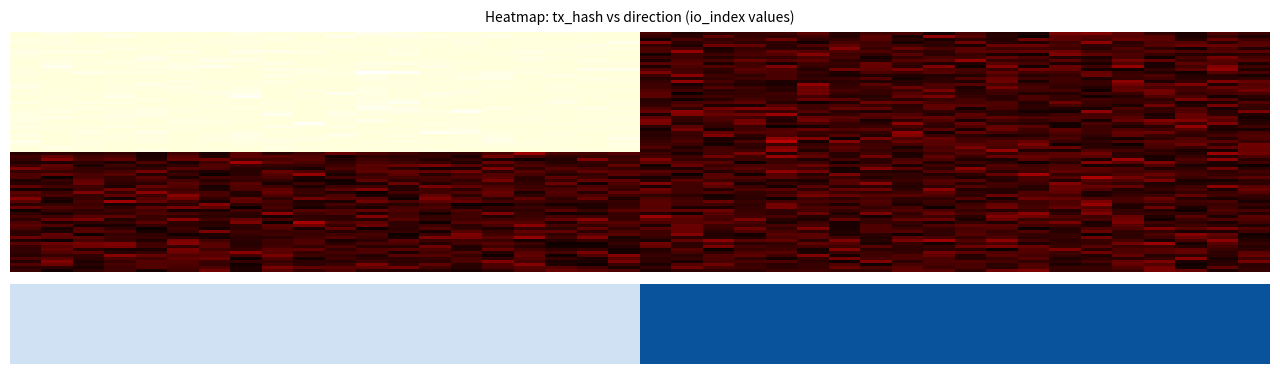

What is the smallest value displayed?

-1